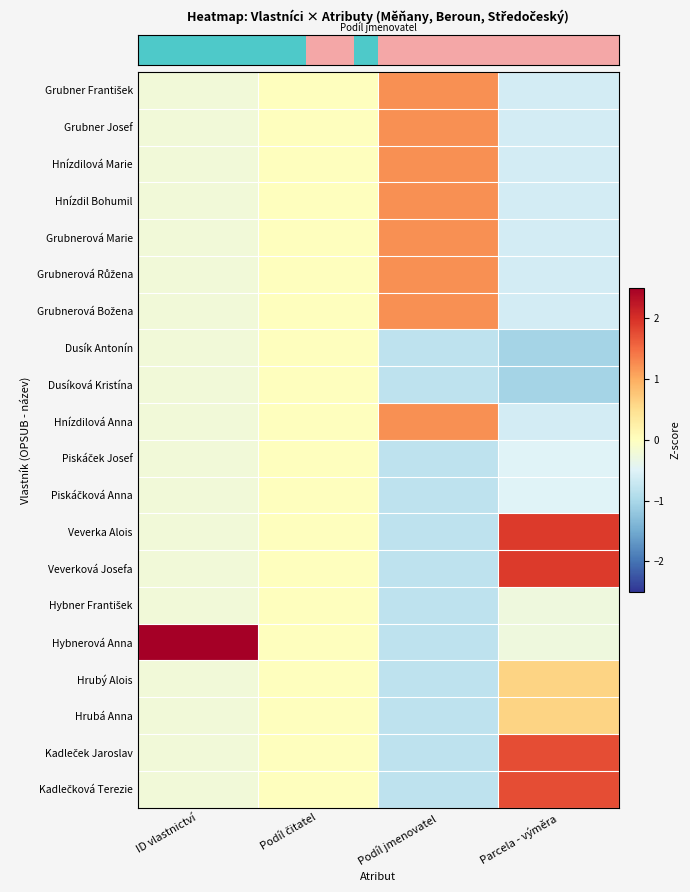

At which category is the sum across all series the highest?

Parcela - výměra